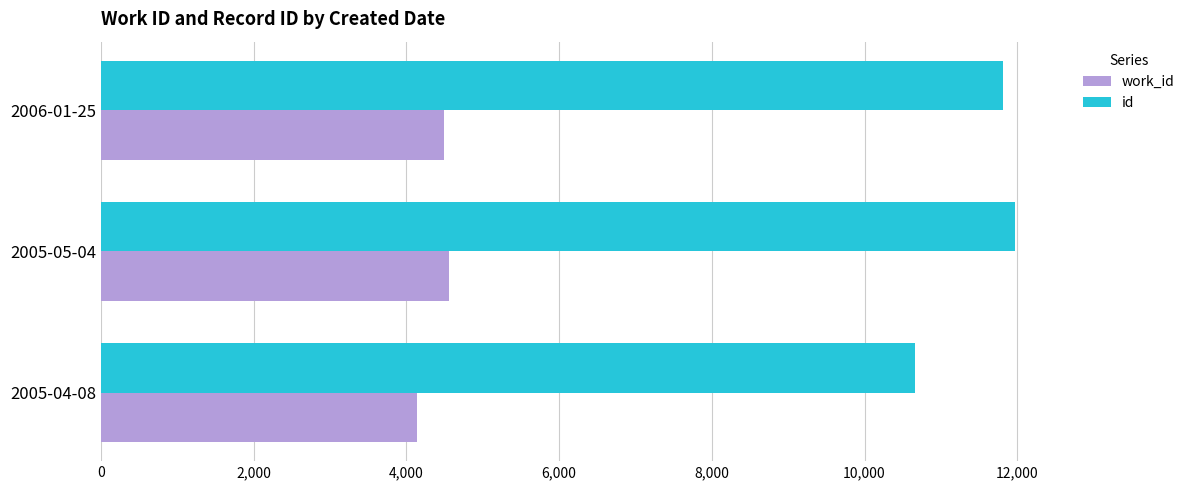

What is the difference between the second highest and minimum values in the work_id series?

346